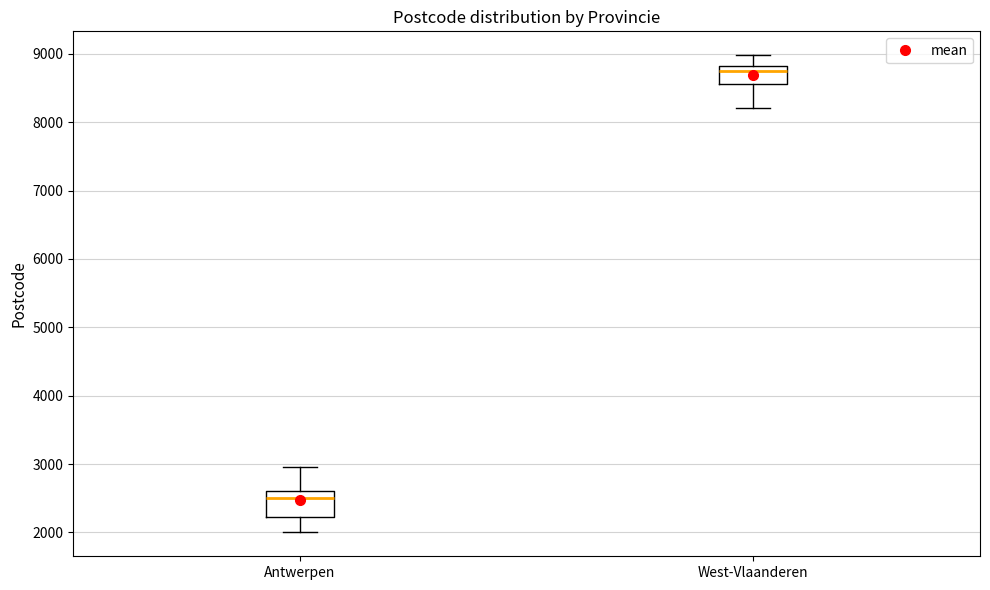

Which box is the tallest, from its lower edge to its upper edge?

Antwerpen